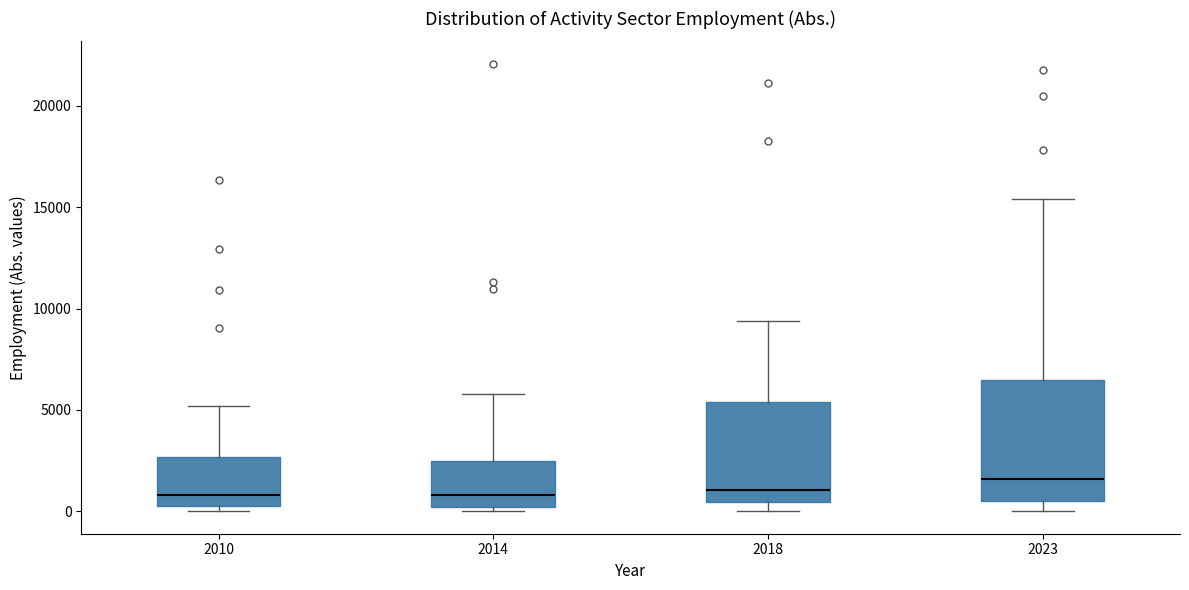

Reading left to right, read every box against the y-axis: the position of its median line, the range the box covers, and the ends of its whiskers. The values are not printed on the chart, so give them approximately, as read against the axis.

2010: median 1000, box 0 to 2500, whiskers 0 (just below the box's lower edge) to 5000
2014: median 1000, box 0 to 2500, whiskers 0 (just below the box's lower edge) to 6000
2018: median 1000, box 500 to 5500, whiskers 0 to 9500
2023: median 1500, box 500 to 6500, whiskers 0 to 15500